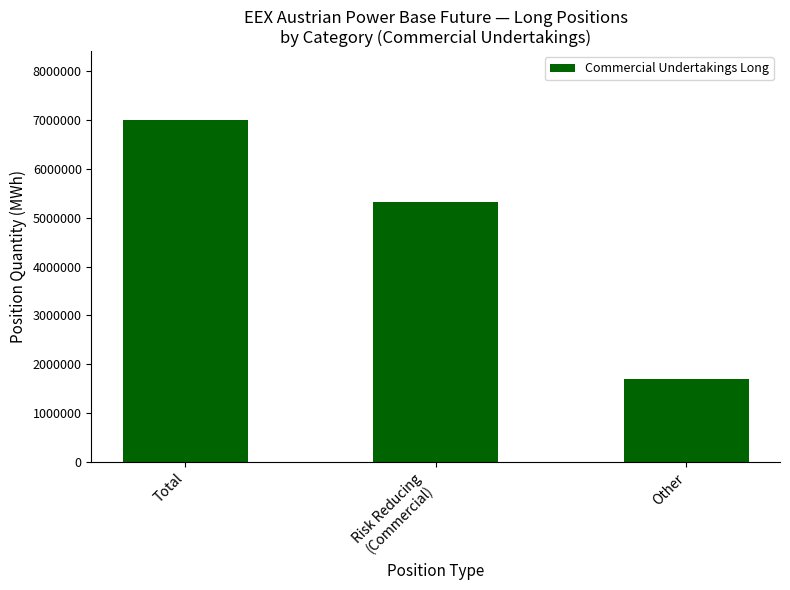

List the labels in order of value, largest first.

Total, Risk Reducing
(Commercial), Other